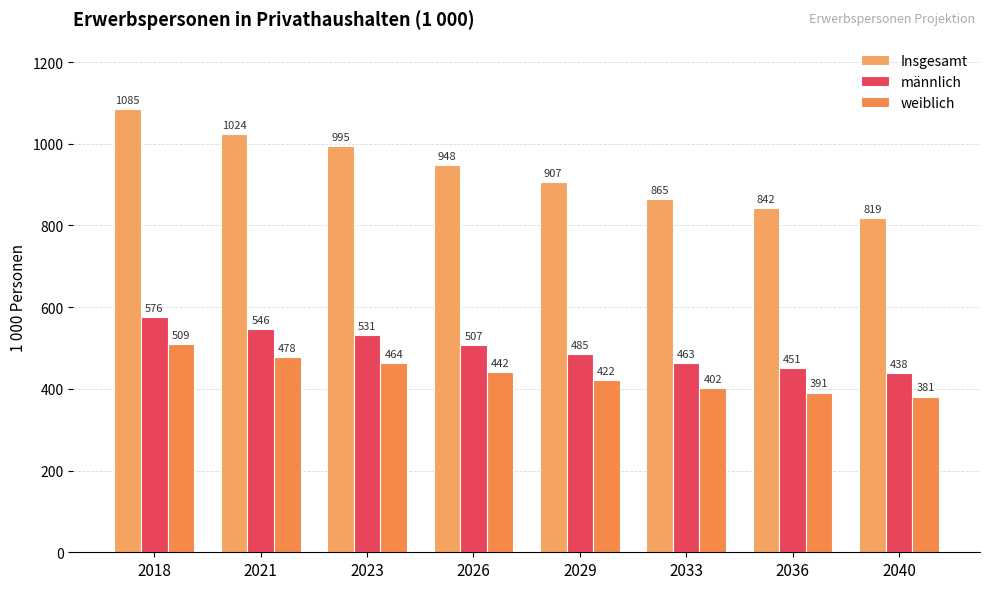

Between 2026 and 2029, which series saw the biggest shift?

Insgesamt